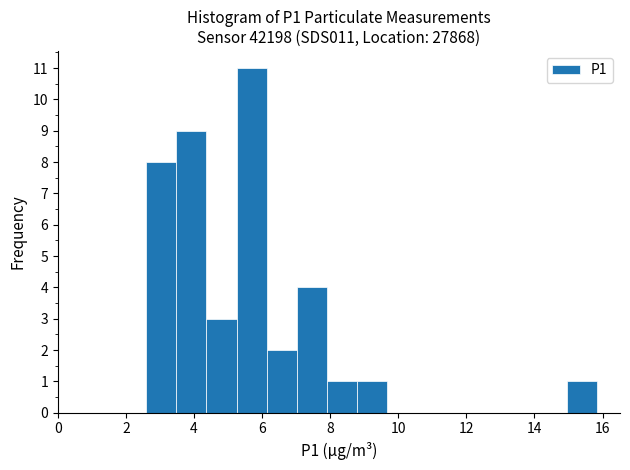

What is the height of the bar covering 2.6 to 3.4 on the x-axis? Neither the bar edges nor the heights are printed on the chart, so give them approximately, as read against the axes.

8